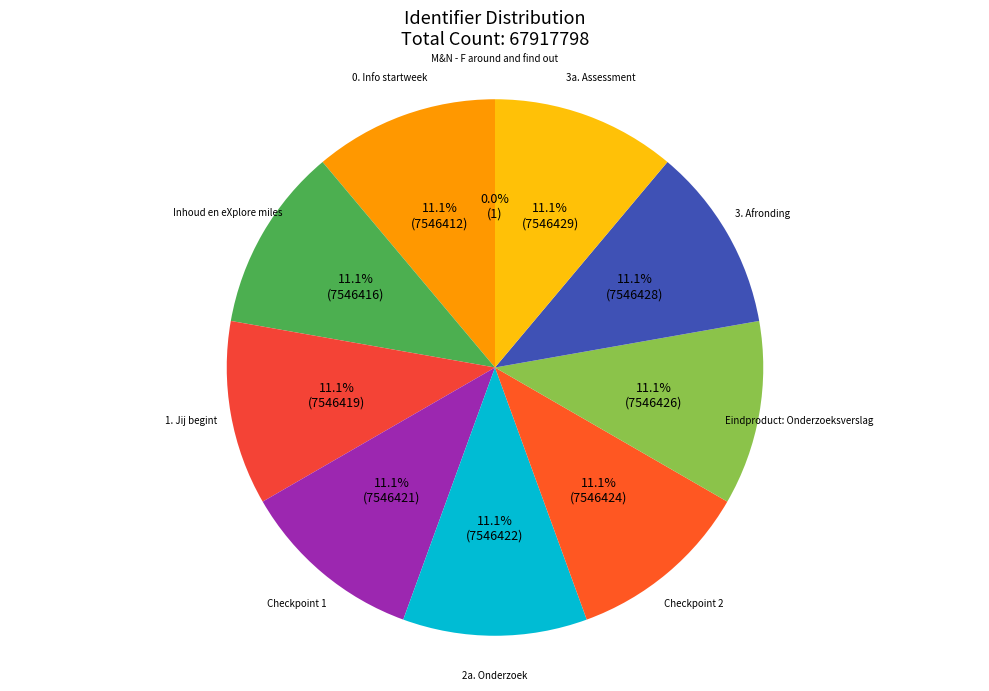

Does any single category account for the majority?

No